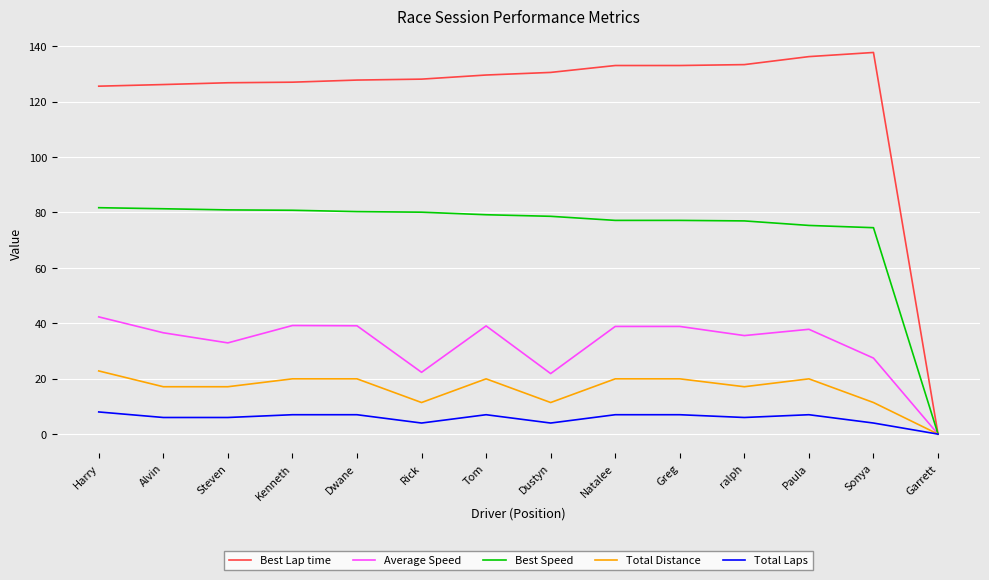

What is the sum of the Best Lap time values at Kenneth and ralph?

260.4